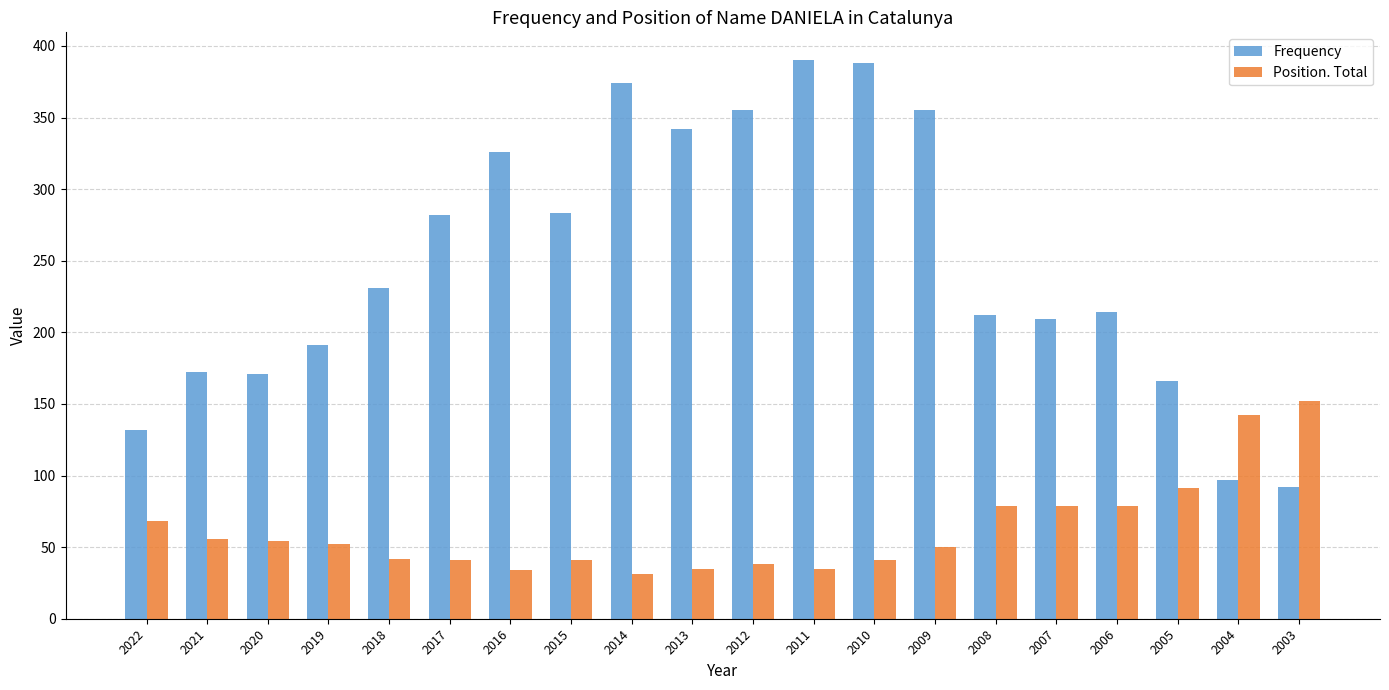

How many data points does each series have?

20